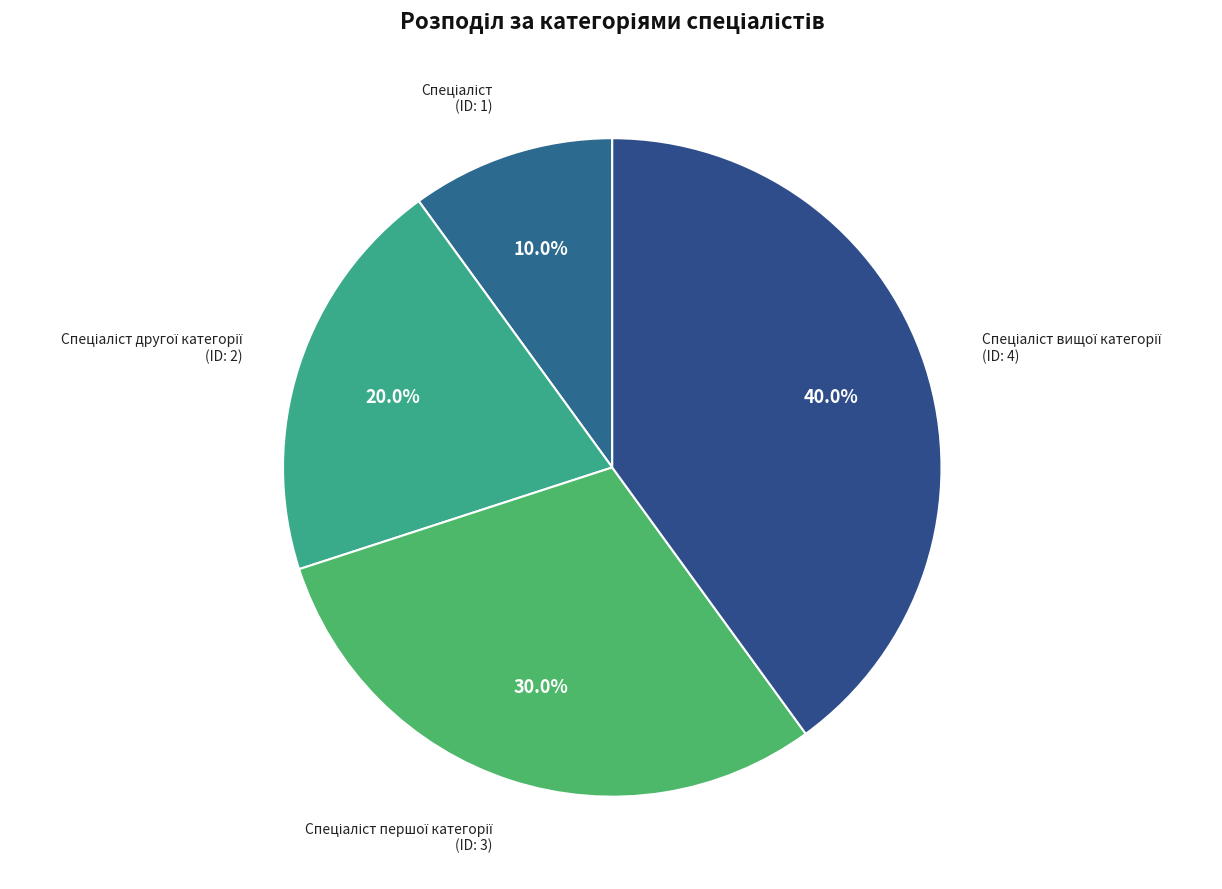

Is there any slice that represents more than half of the pie?

No